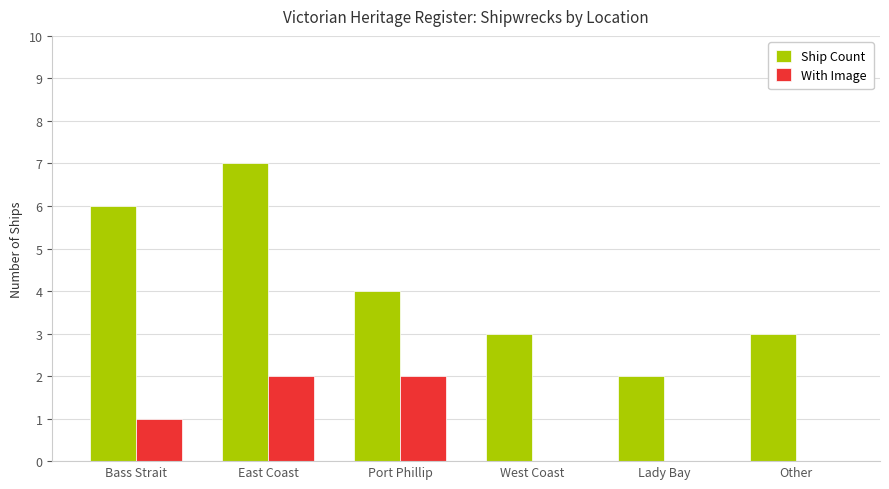

Are the bars grouped side by side (vs. stacked)?

Yes